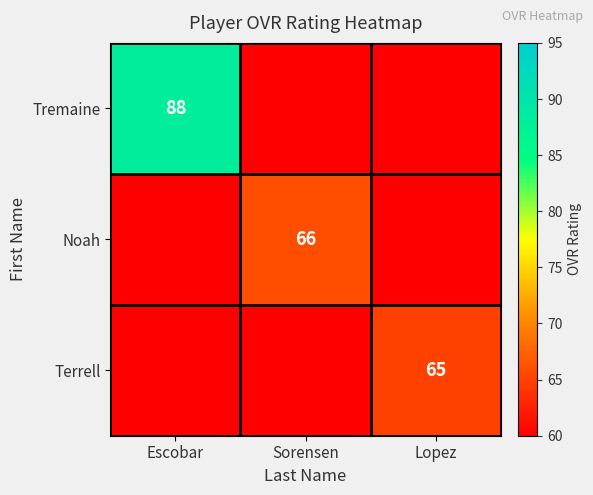

Is it true that Noah equals 17 at Sorensen?

False